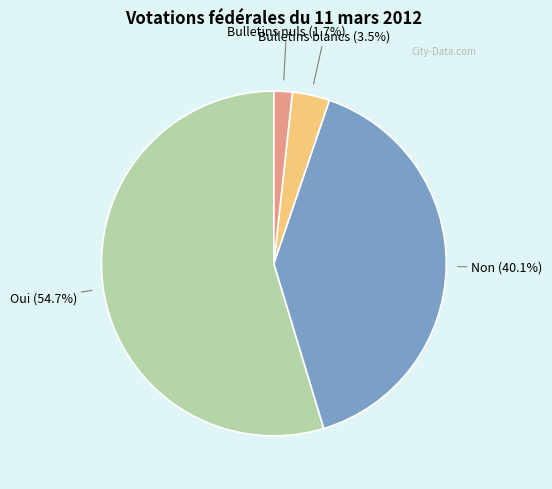

How much of the chart is everything except Non?

59.9%